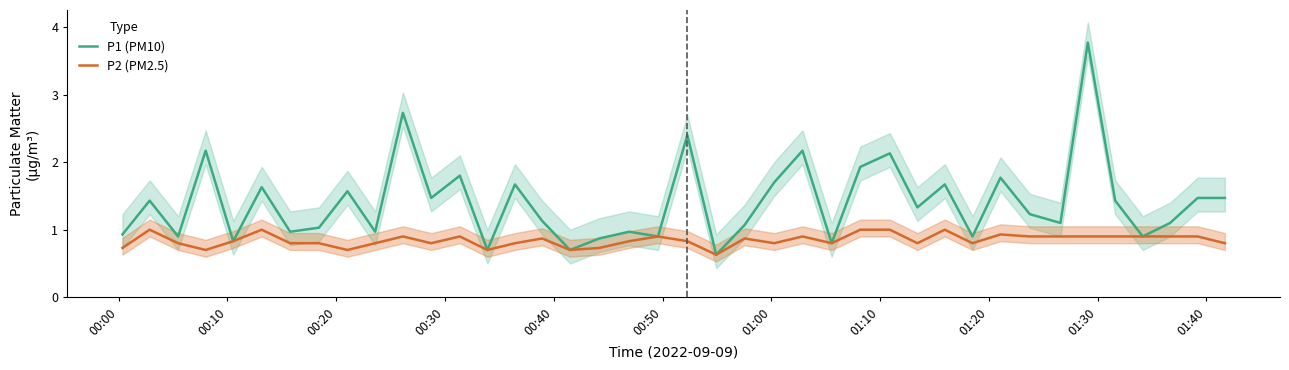

True or false: P2 (PM2.5) and P1 (PM10) cross at least once.

False